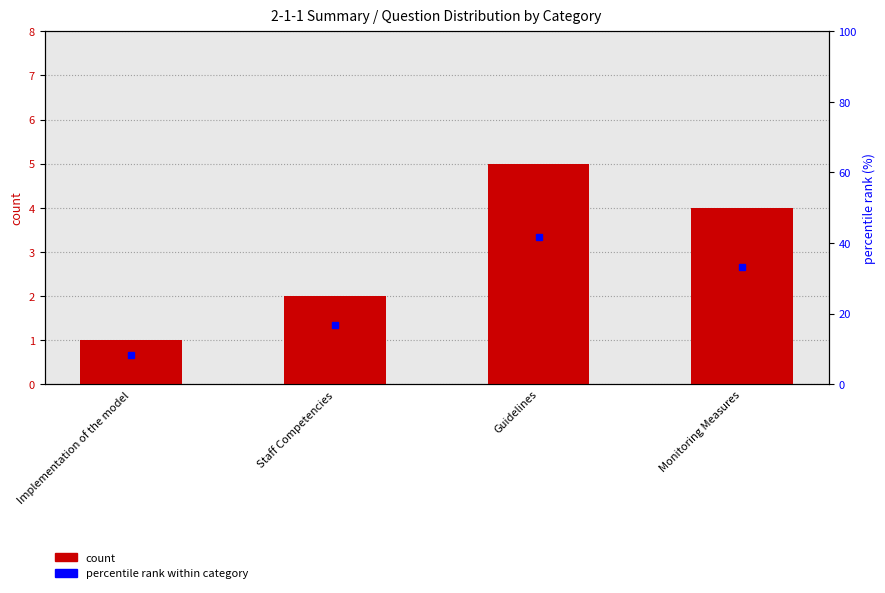

What is the maximum value shown in the chart?

41.7